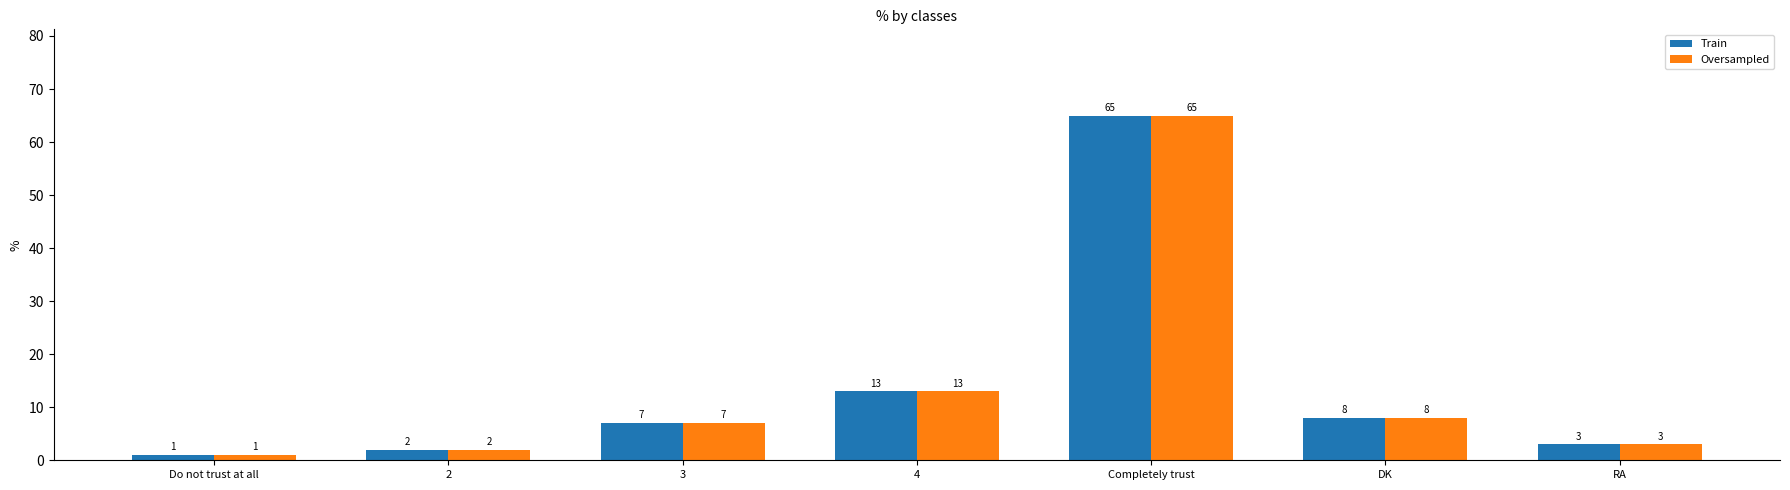

Is it true that Oversampled equals 65 at Completely trust?

True